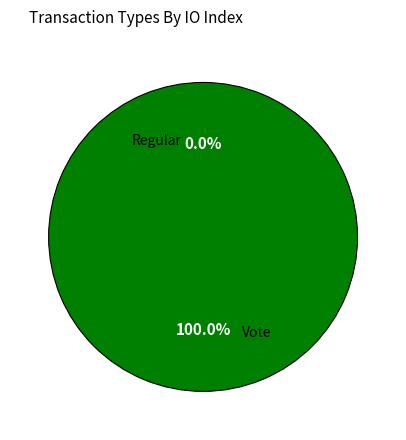

Count the number of slices in the pie.

2